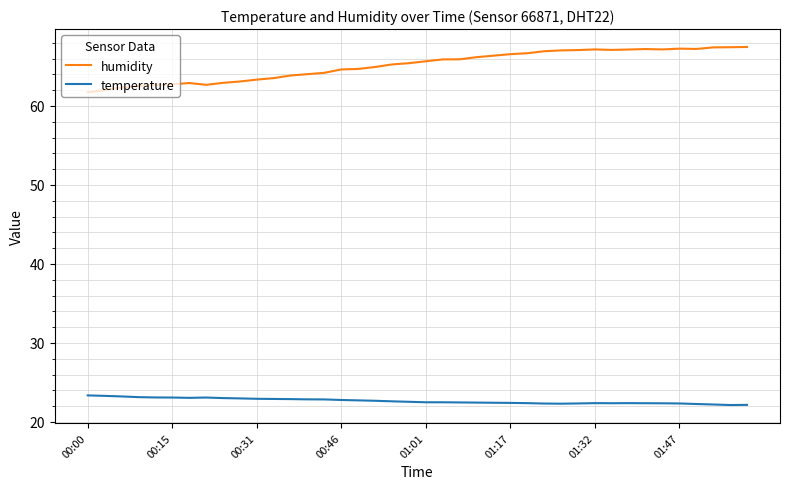

In humidity, how many points are lower than both neighbors (excluding endpoints)?

4